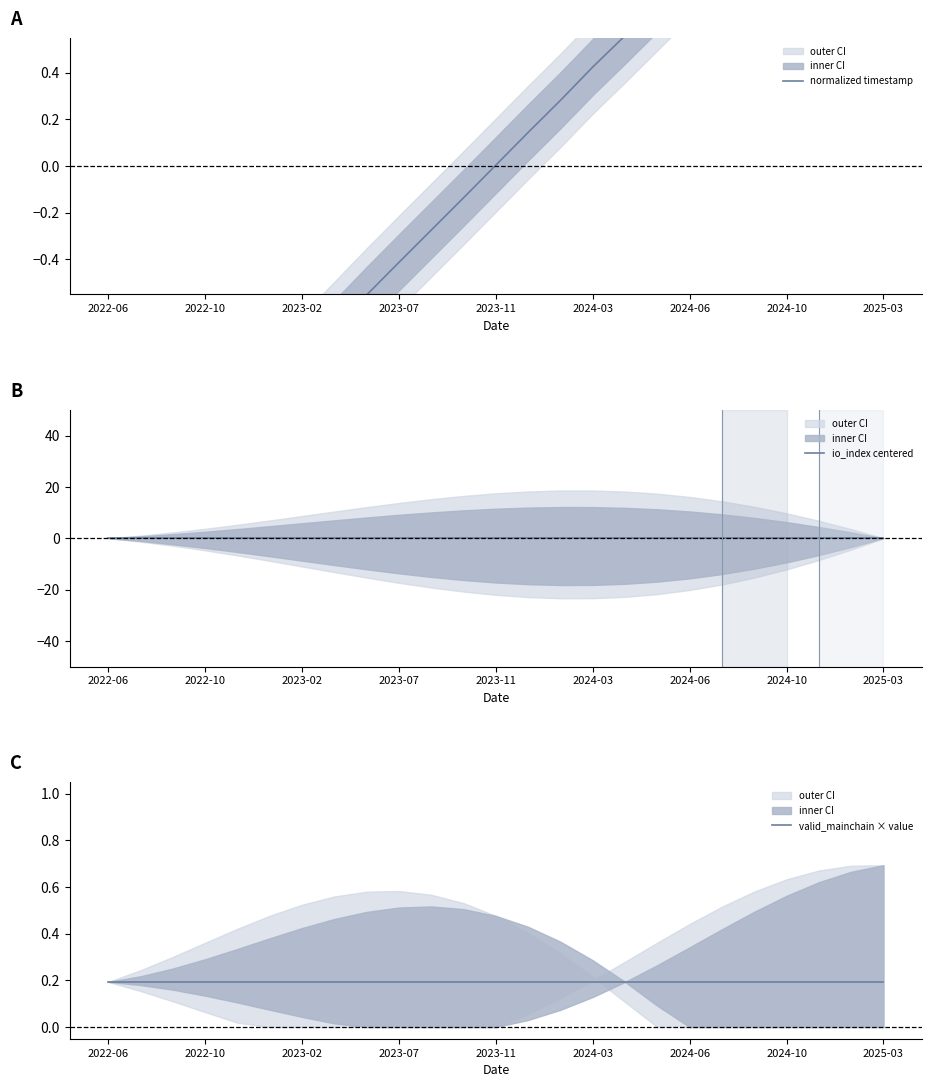

What is the difference between the maximum and minimum values in the normalized timestamp series?

3.3